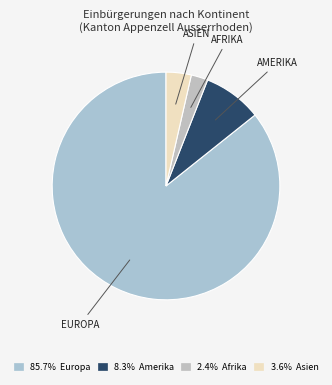

How many segments does this pie chart have?

4